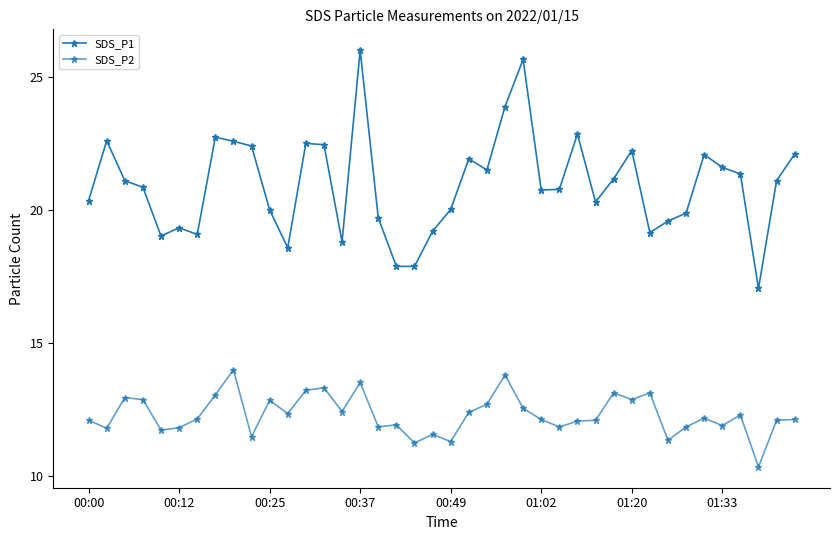

Which series has the widest spread of values?

SDS_P1